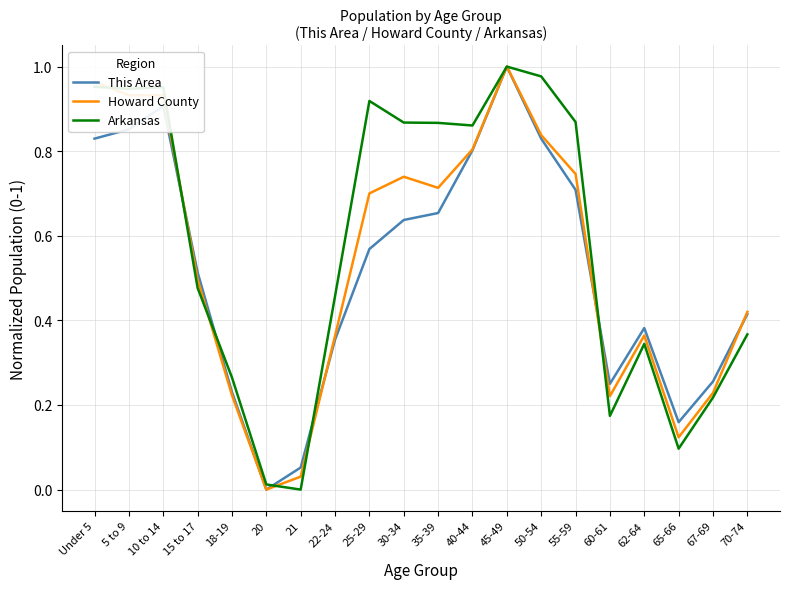

Which category has the highest value across all series?

45-49